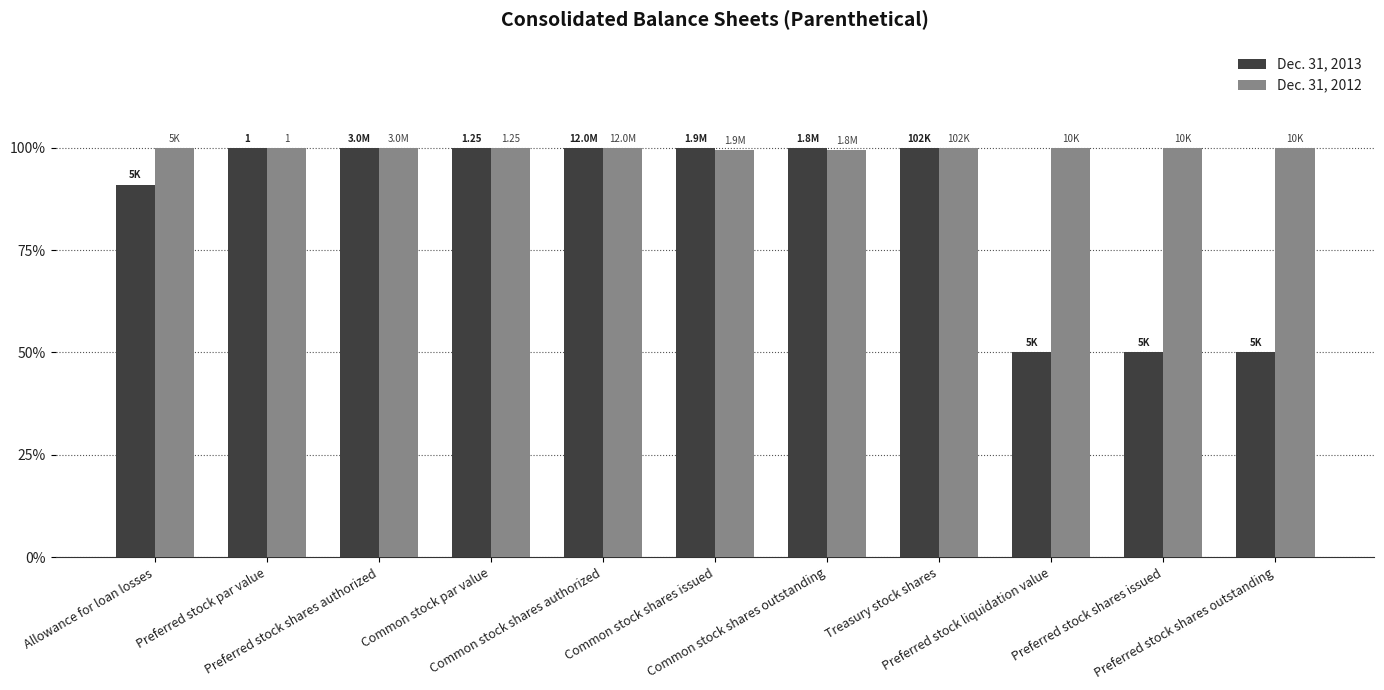

Are the bars grouped side by side (vs. stacked)?

Yes